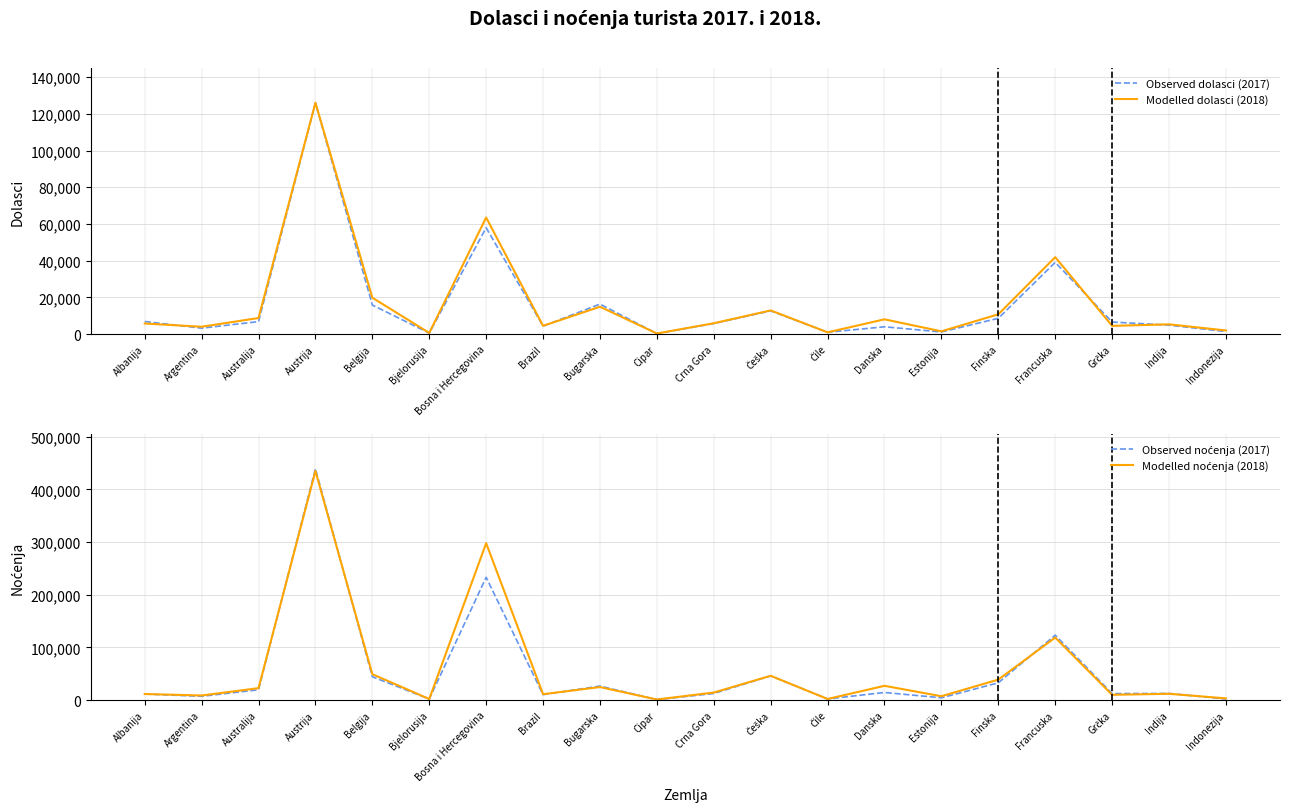

Which category has the lowest value in the Observed dolasci (2017) series?

Cipar